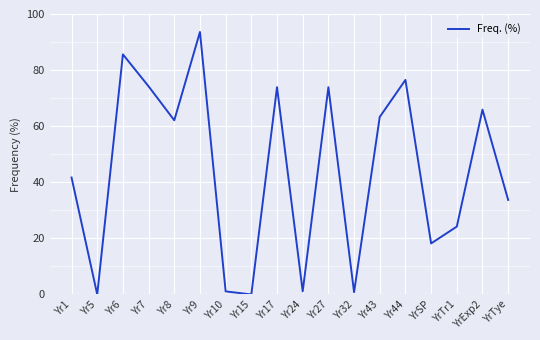

The chart shows a value of 0.0 at Yr5. True or false?

True